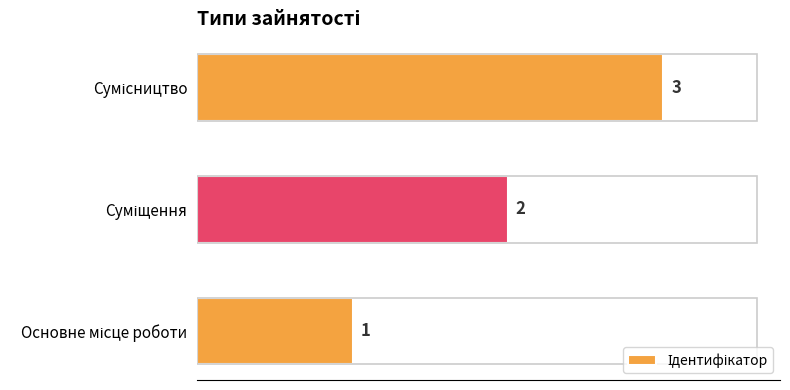

How many categories are shown in the chart?

3